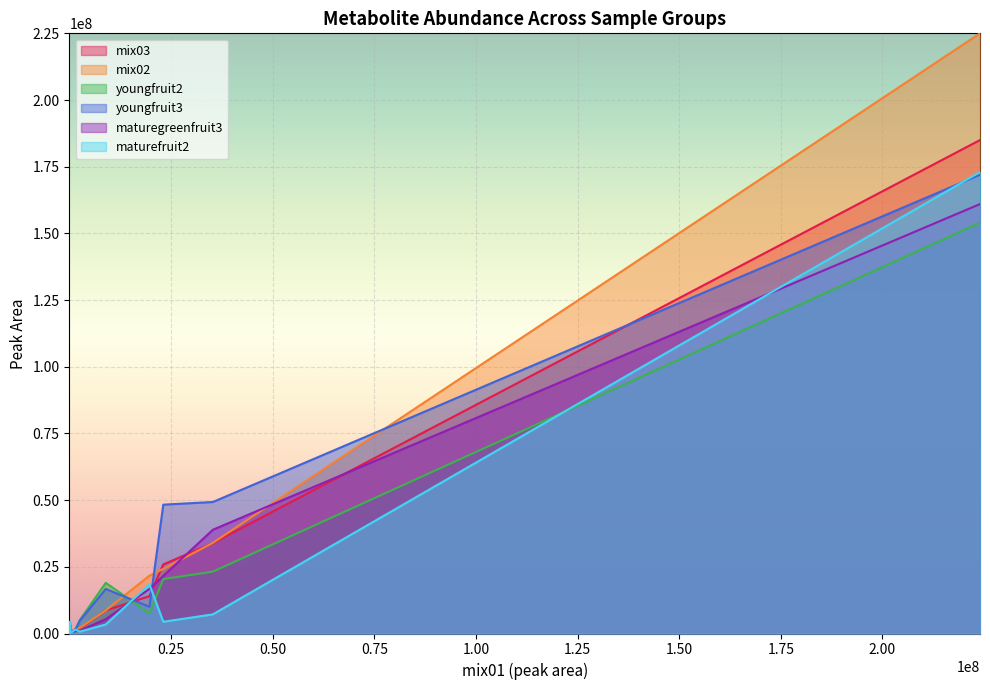

The value of youngfruit2 at 8950000 is 7554583. True or false?

False